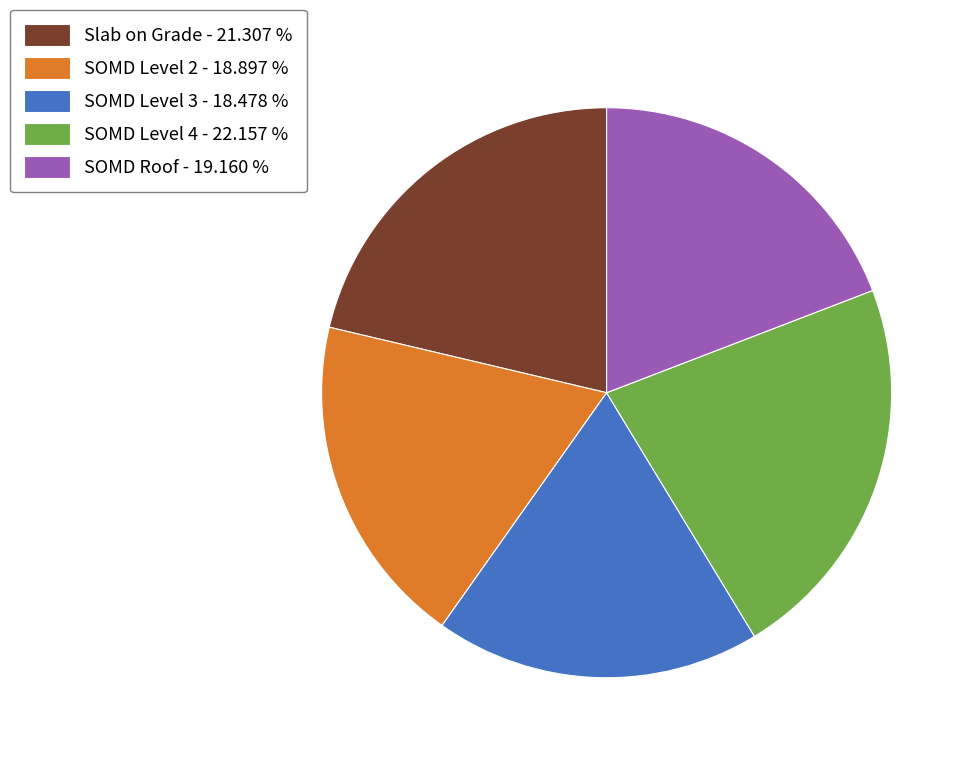

Which has a higher value, SOMD Level 2 - 18.897 % or Slab on Grade - 21.307 %?

Slab on Grade - 21.307 %